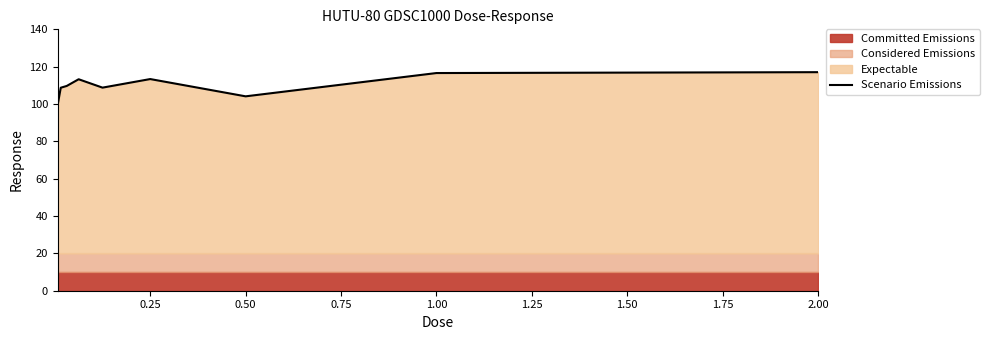

The chart shows a value of 39.1 at 1.00. True or false?

False